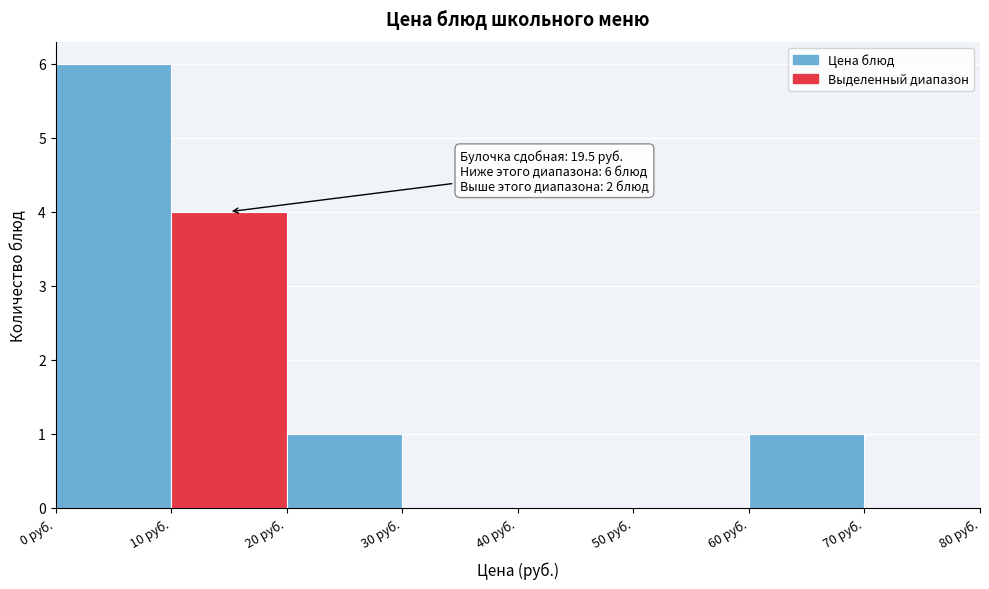

Which range on the x-axis has the tallest bar?

0 to 10